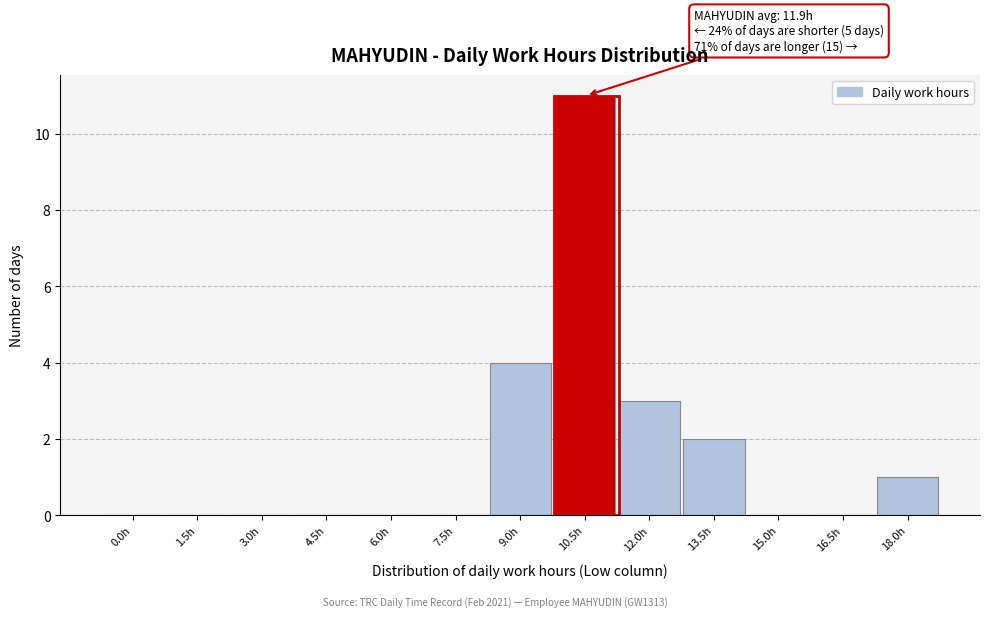

Reading left to right, extract all data points from this chart.

0.0h=0	1.5h=0	3.0h=0	4.5h=0	6.0h=0	7.5h=0	9.0h=4	10.5h=11	12.0h=3	13.5h=2	15.0h=0	16.5h=0	18.0h=1